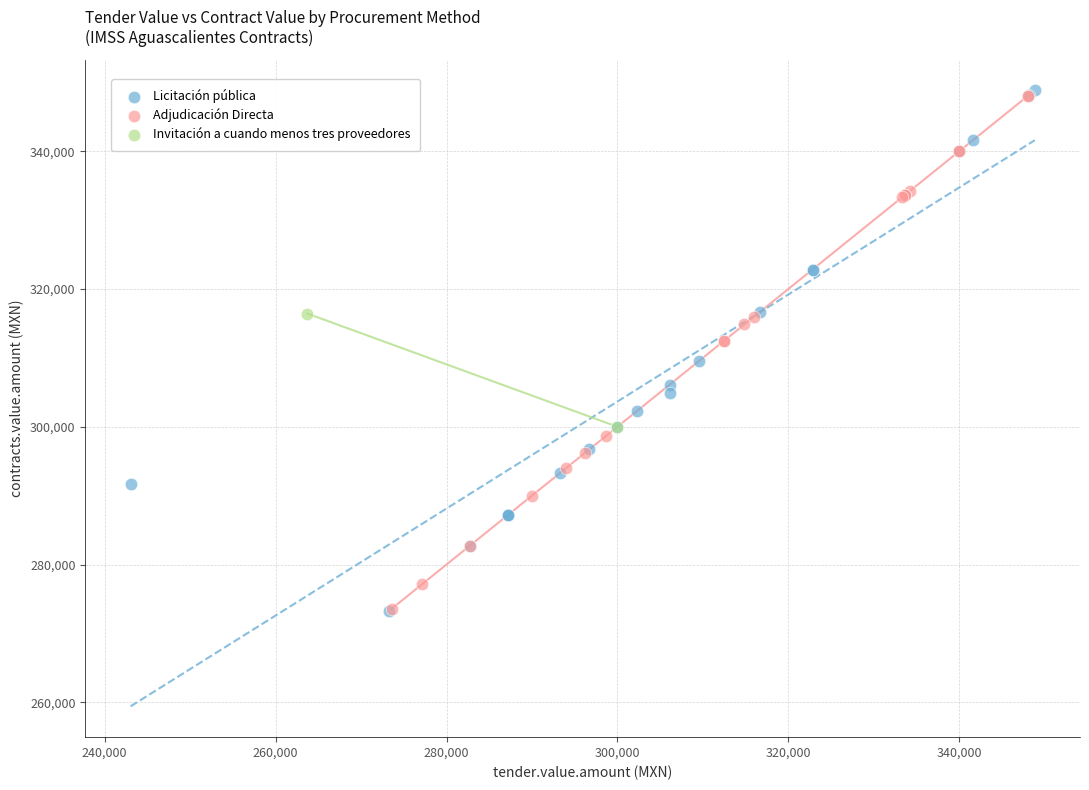

Which series reaches the maximum Y coordinate?

Licitación pública